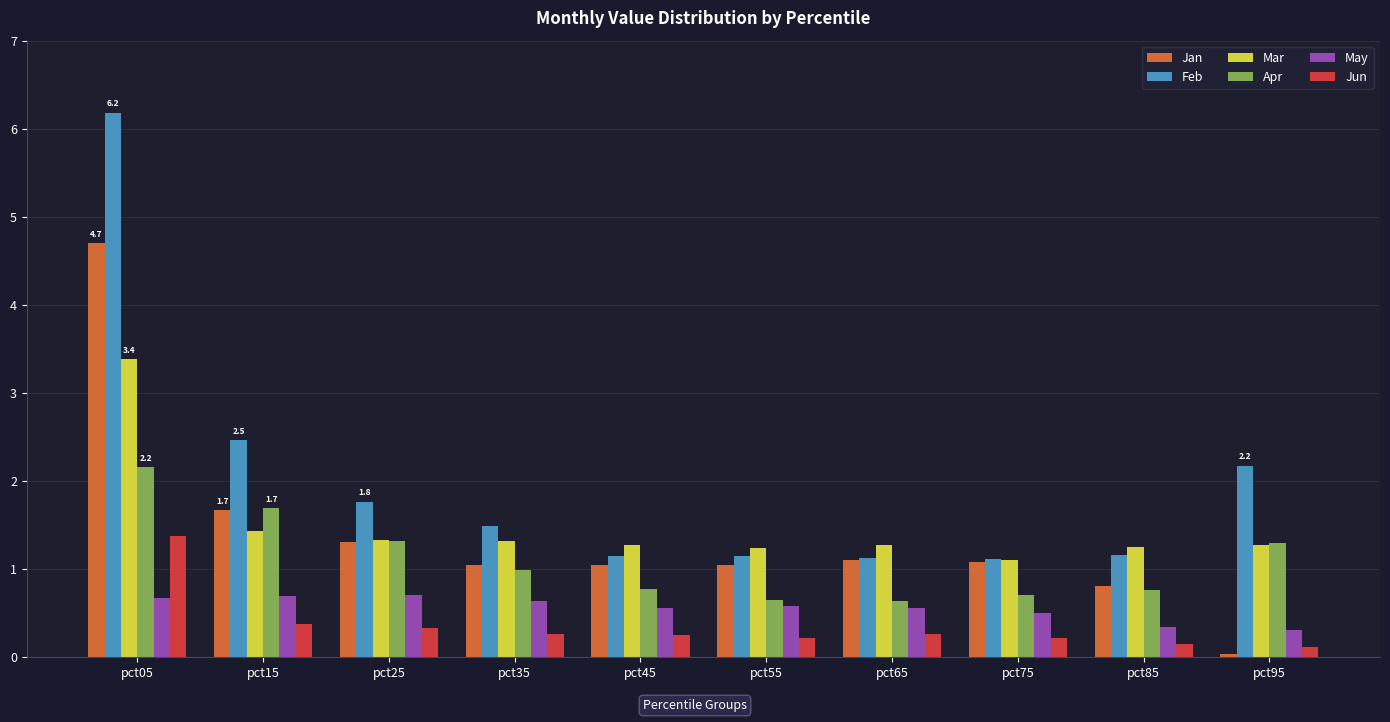

At which category is the sum across all series the highest?

pct05